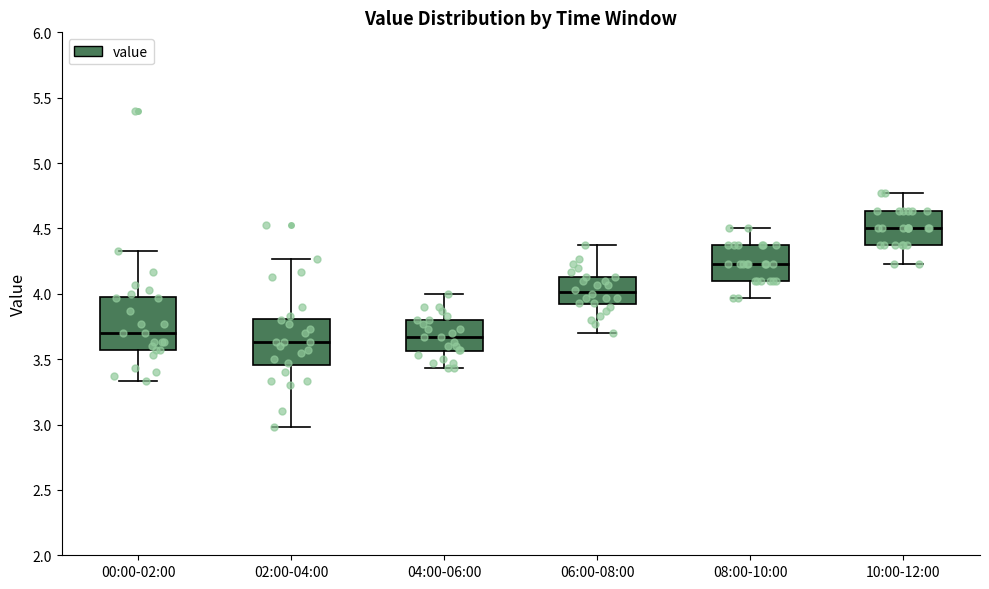

Reading left to right, read every box against the y-axis: the position of its median line, the range the box covers, and the ends of its whiskers. The values are not printed on the chart, so give them approximately, as read against the axis.

00:00-02:00: median 3.70, box 3.55 to 4.00, whiskers 3.35 to 4.35
02:00-04:00: median 3.65, box 3.45 to 3.80, whiskers 3.00 to 4.25
04:00-06:00: median 3.65, box 3.55 to 3.80, whiskers 3.45 to 4.00
06:00-08:00: median 4.00, box 3.90 to 4.15, whiskers 3.70 to 4.35
08:00-10:00: median 4.25, box 4.10 to 4.35, whiskers 3.95 to 4.50
10:00-12:00: median 4.50, box 4.35 to 4.65, whiskers 4.25 to 4.75